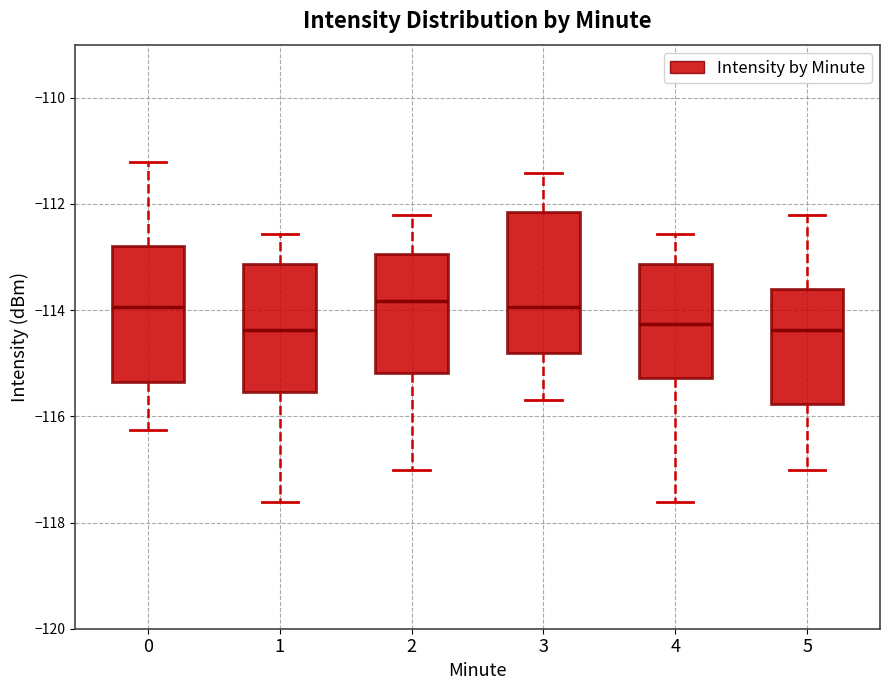

Where is the upper edge of the box at x = 0 on the y-axis? The values are not printed on the chart, so give them approximately, as read against the axis.

-112.8